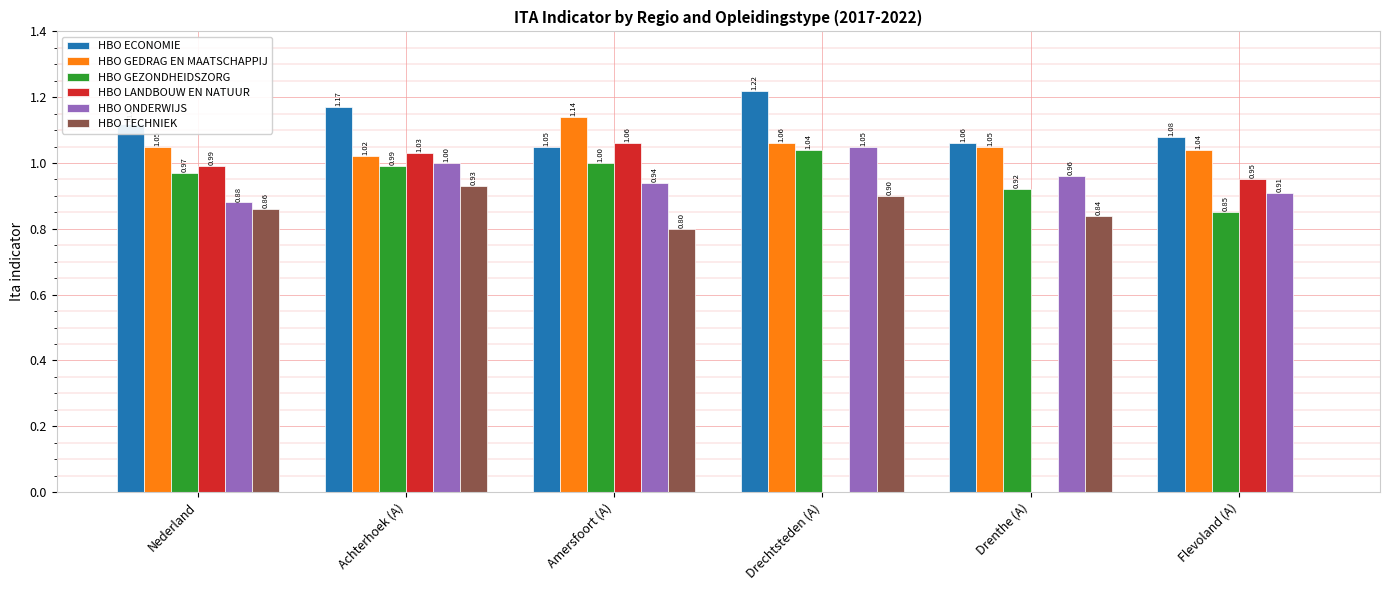

Is the value of HBO GEDRAG EN MAATSCHAPPIJ at Achterhoek (A) greater than the value of HBO ONDERWIJS at Achterhoek (A)?

Yes